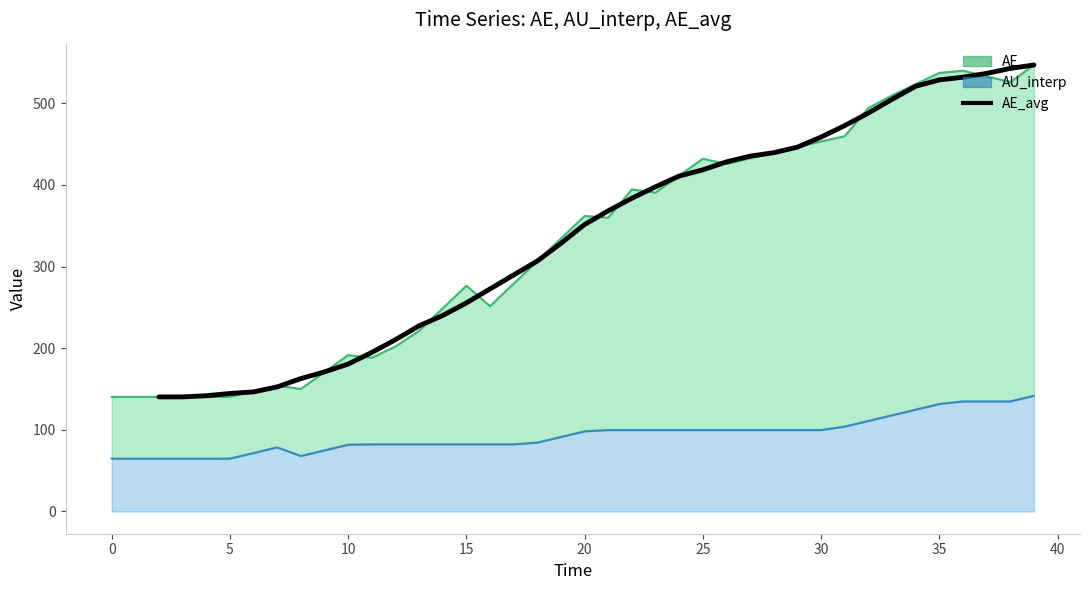

What is the average value?

340.0